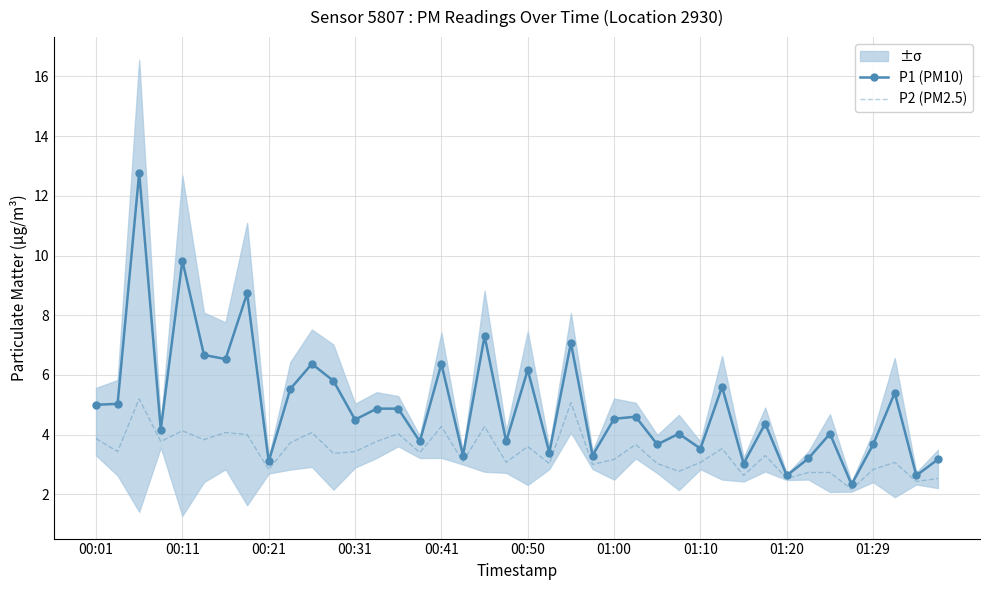

At which category does the chart reach its minimum across all series?

35